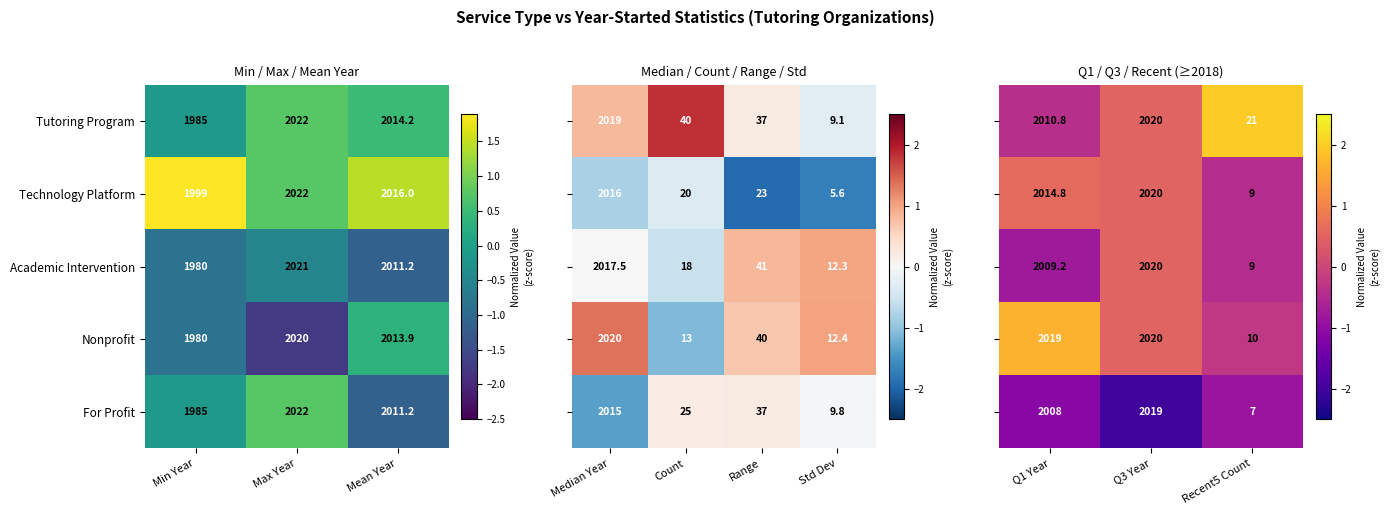

At which label is Technology Platform closest to 2010?

Mean Year